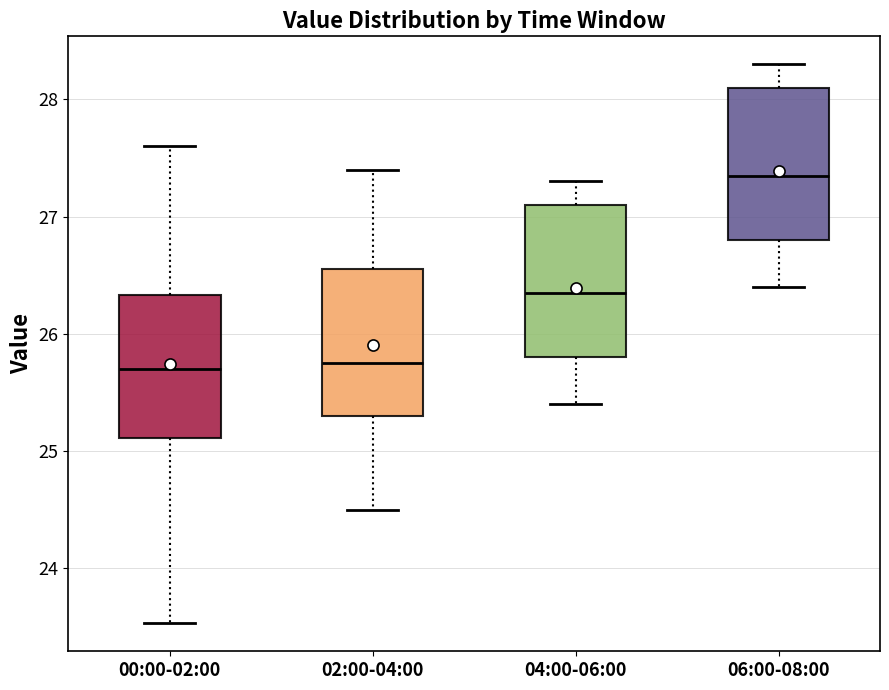

Reading left to right, transcribe this box plot: for each box, give where its median line is, the range the box spans, and where its two whiskers end, as read against the y-axis. The values are not printed on the chart, so give them approximately, as read against the axis.

00:00-02:00: median 25.7, box 25.1 to 26.3, whiskers 23.5 to 27.6
02:00-04:00: median 25.8, box 25.3 to 26.6, whiskers 24.5 to 27.4
04:00-06:00: median 26.4, box 25.8 to 27.1, whiskers 25.4 to 27.3
06:00-08:00: median 27.4, box 26.8 to 28.1, whiskers 26.4 to 28.3